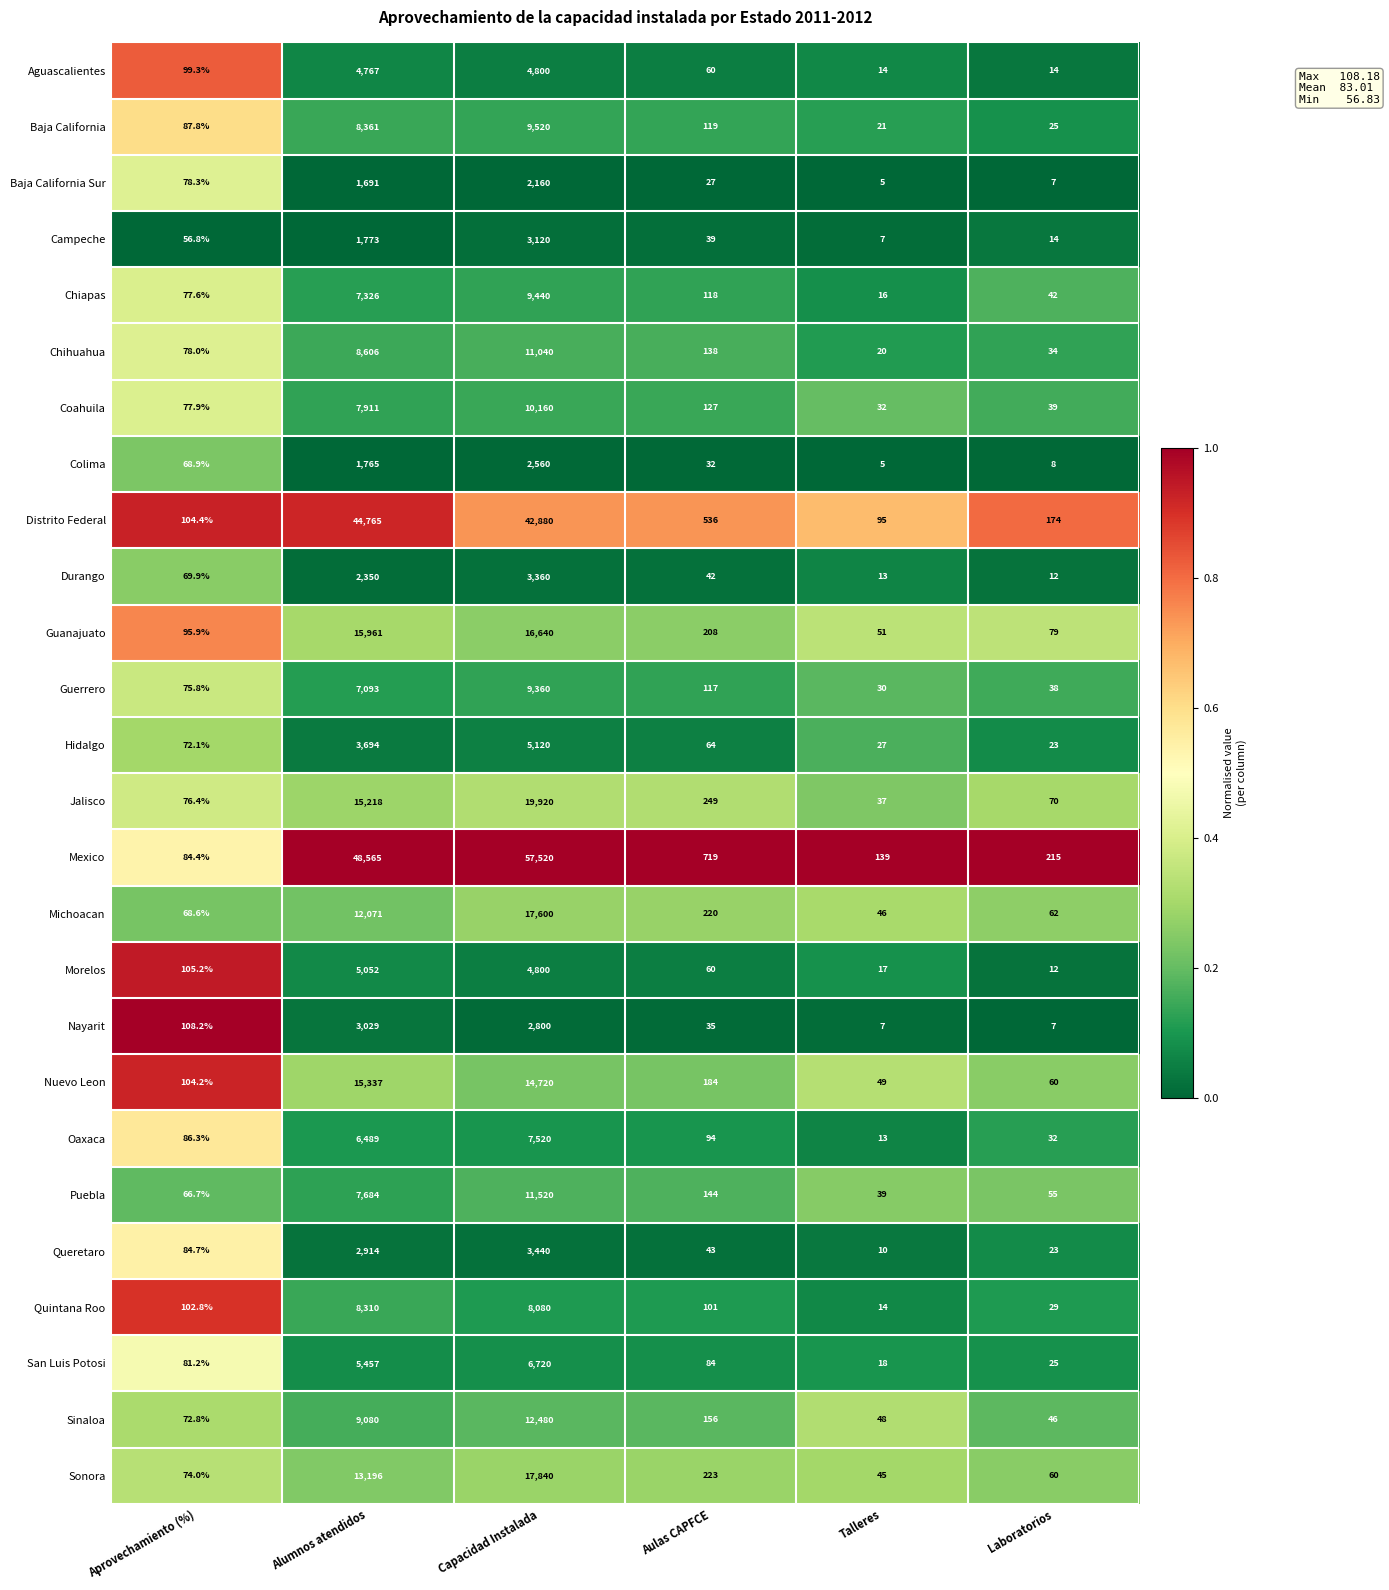

Rank the categories by Campeche value from lowest to highest.

Talleres, Laboratorios, Aulas CAPFCE, Aprovechamiento (%), Alumnos atendidos, Capacidad Instalada